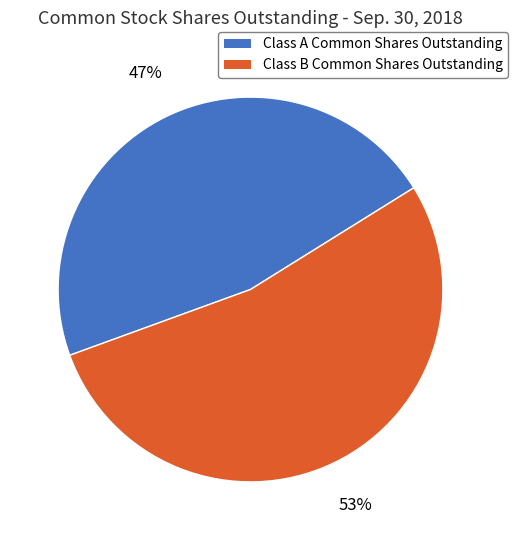

How many slices are in this pie chart?

2